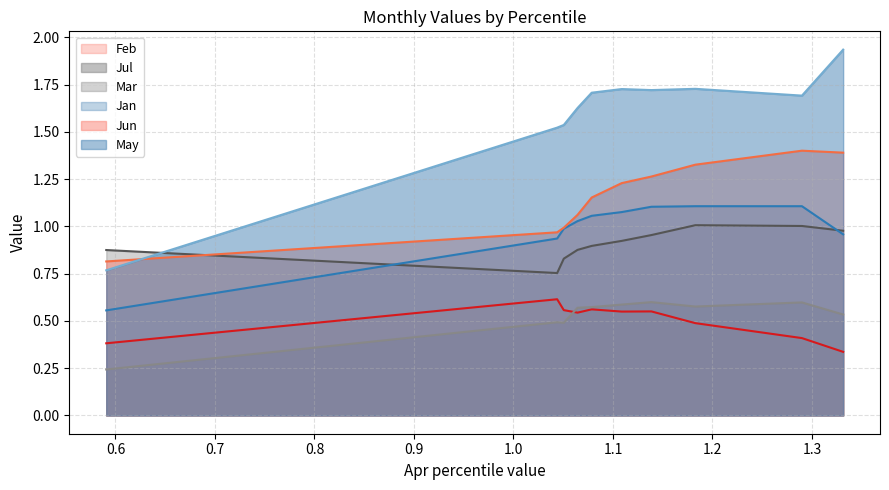

True or false: Jan and Jul intersect in this chart.

False